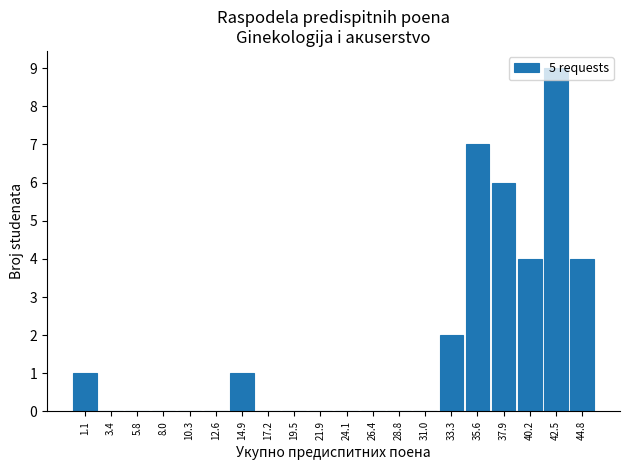

Reading left to right, list every bar in this chart as the range it spans on the x-axis followed by its height. Neither the bar edges nor the heights are printed on the chart, so give them approximately, as read against the axes.

0.0 to 2.3: 1
2.3 to 4.6: 0
4.6 to 6.9: 0
6.9 to 9.2: 0
9.2 to 11.5: 0
11.5 to 13.8: 0
13.8 to 16.1: 1
16.1 to 18.4: 0
18.4 to 20.7: 0
20.7 to 23.0: 0
23.0 to 25.3: 0
25.3 to 27.6: 0
27.6 to 29.9: 0
29.9 to 32.2: 0
32.2 to 34.5: 2
34.5 to 36.8: 7
36.8 to 39.1: 6
39.1 to 41.4: 4
41.4 to 43.7: 9
43.7 to 46.0: 4